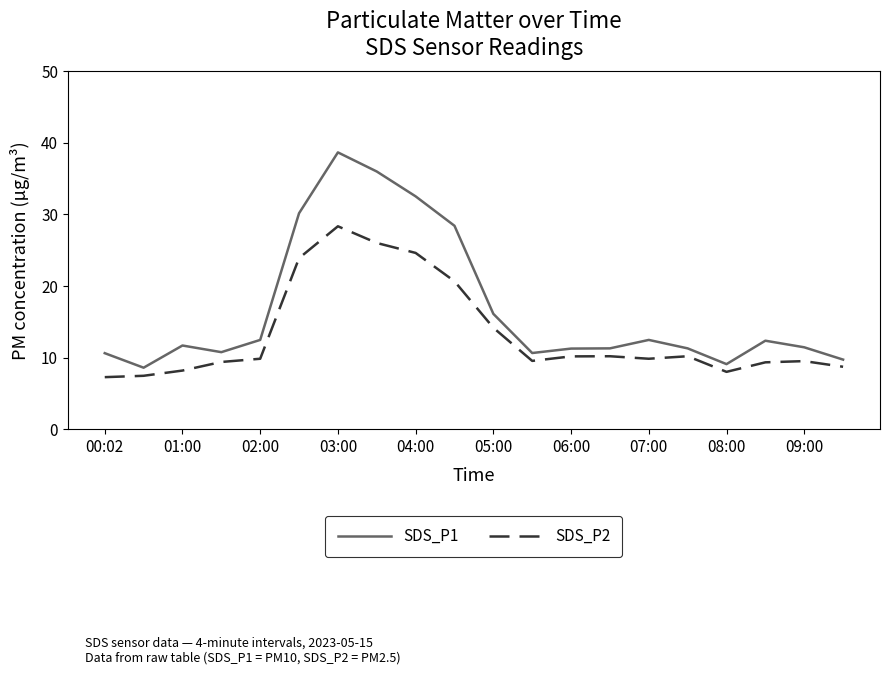

Rank the series by their average value, from lowest to highest.

SDS_P2, SDS_P1